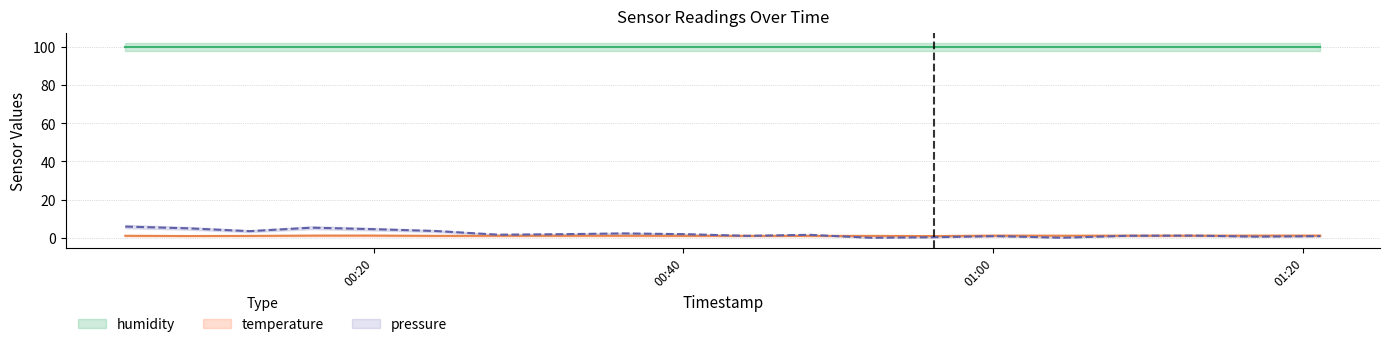

How many interior local valleys does the pressure series have?

6